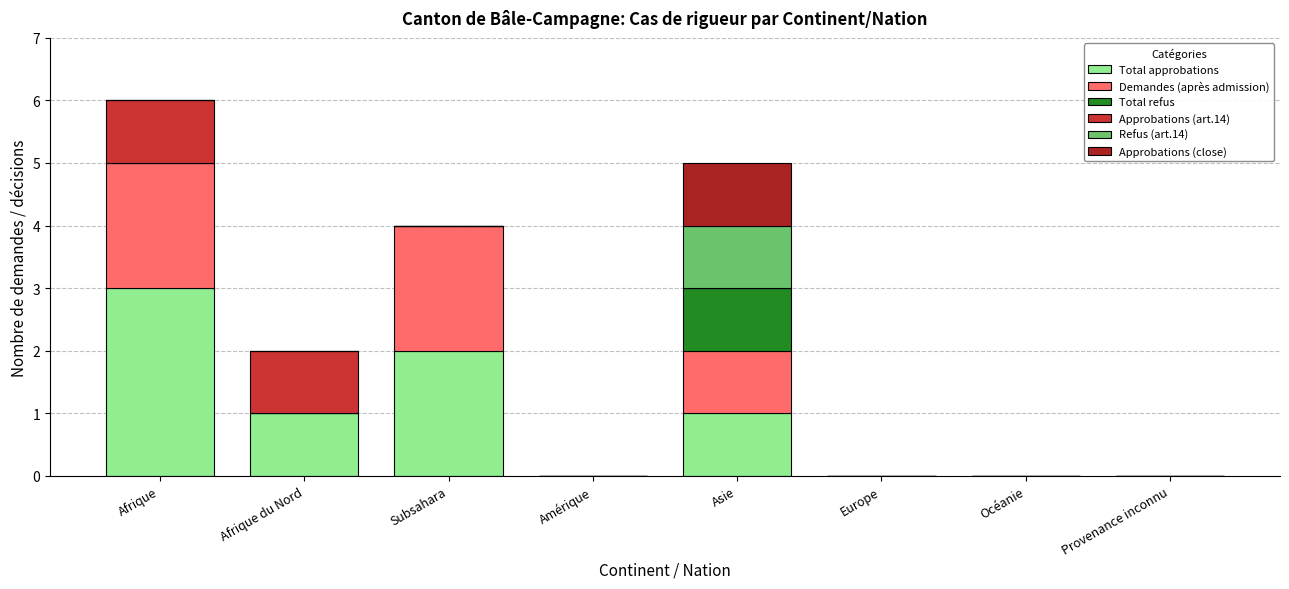

Are the bars grouped side by side (vs. stacked)?

No